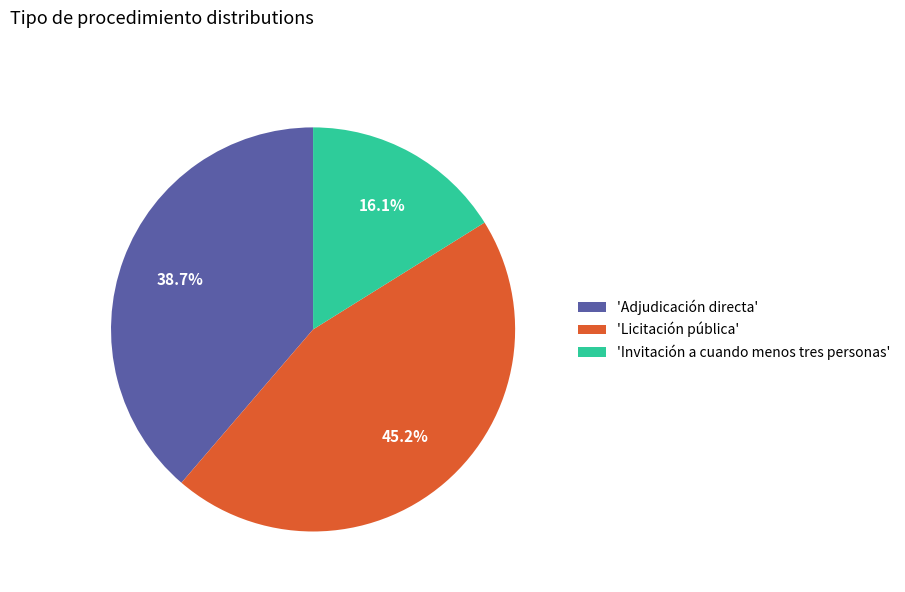

Is 'Invitación a cuando menos tres personas' the majority of the pie?

No